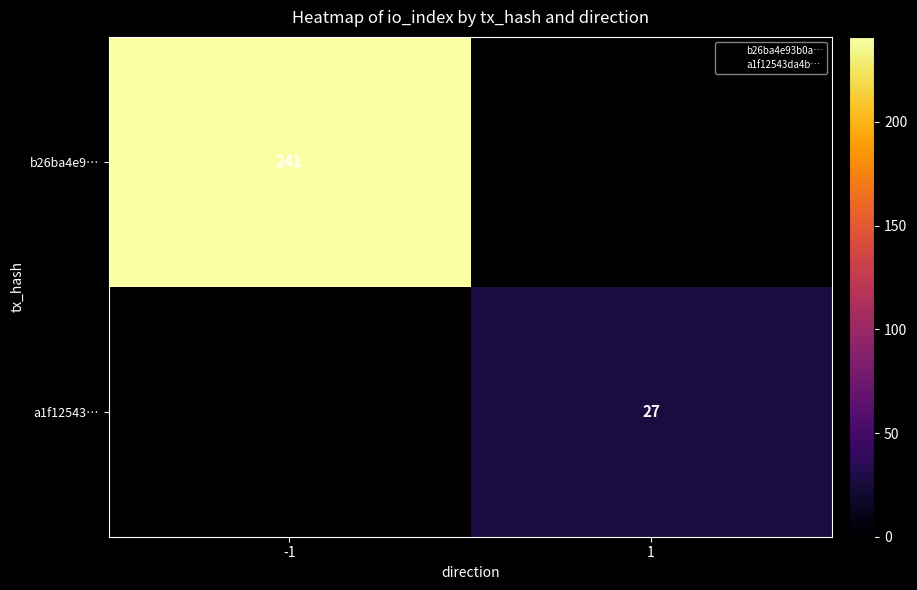

Which series changed the most between -1 and 1?

b26ba4e9…